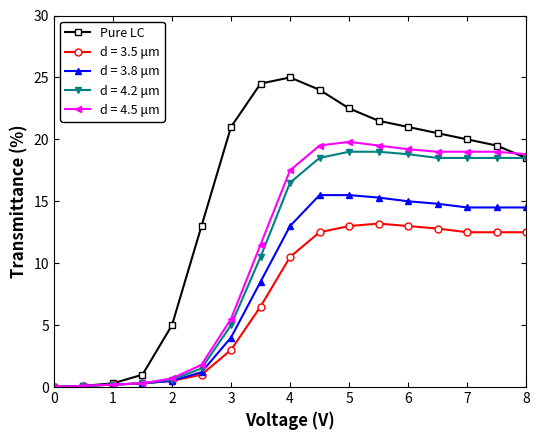

True or false: d = 4.5 μm has more than 0 interior local peaks.

True